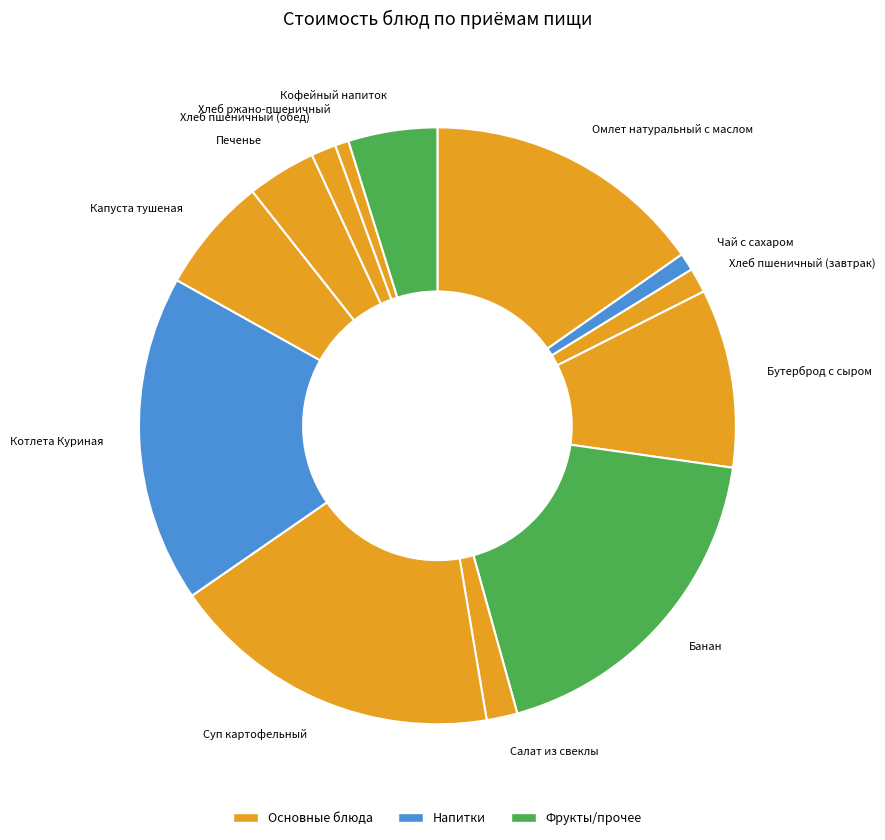

Combined, do Печенье and Салат из свеклы account for over 50%?

No